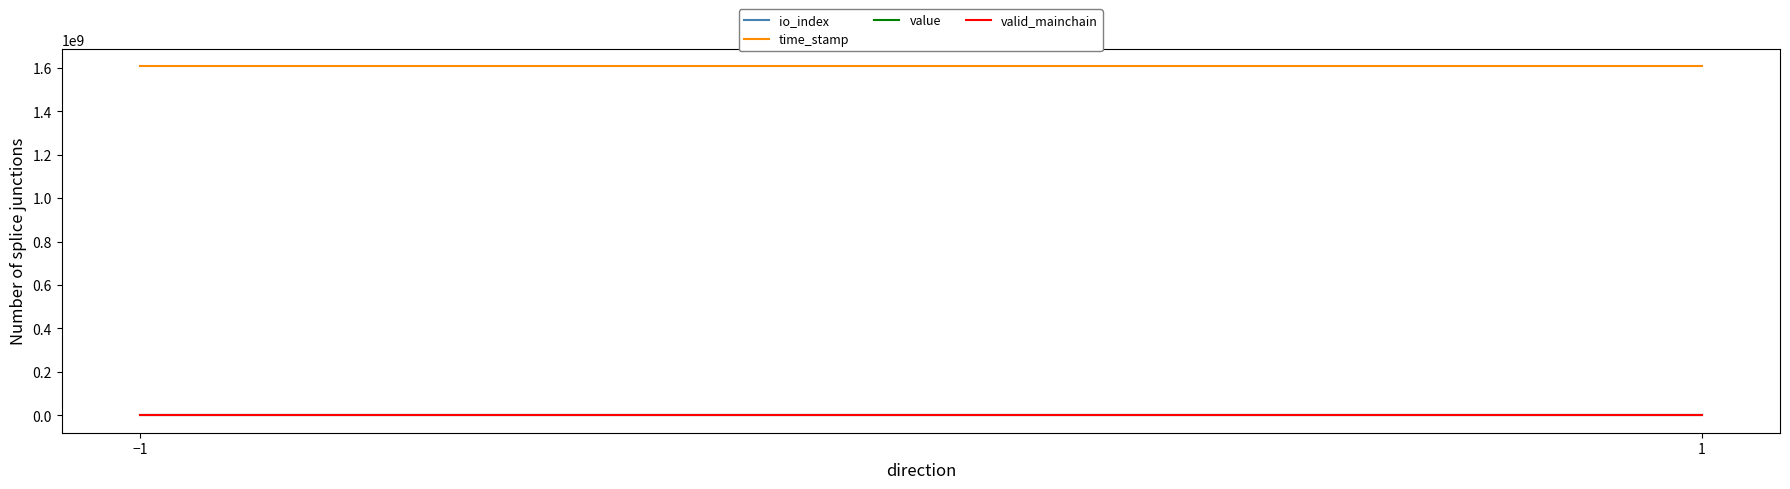

What is the sum of the time_stamp values at 2 and 3?

3213480064.0